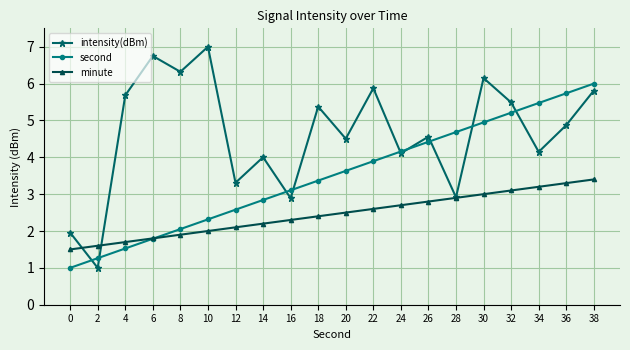

What is the value of the minute point at the 10th from the left?

2.4